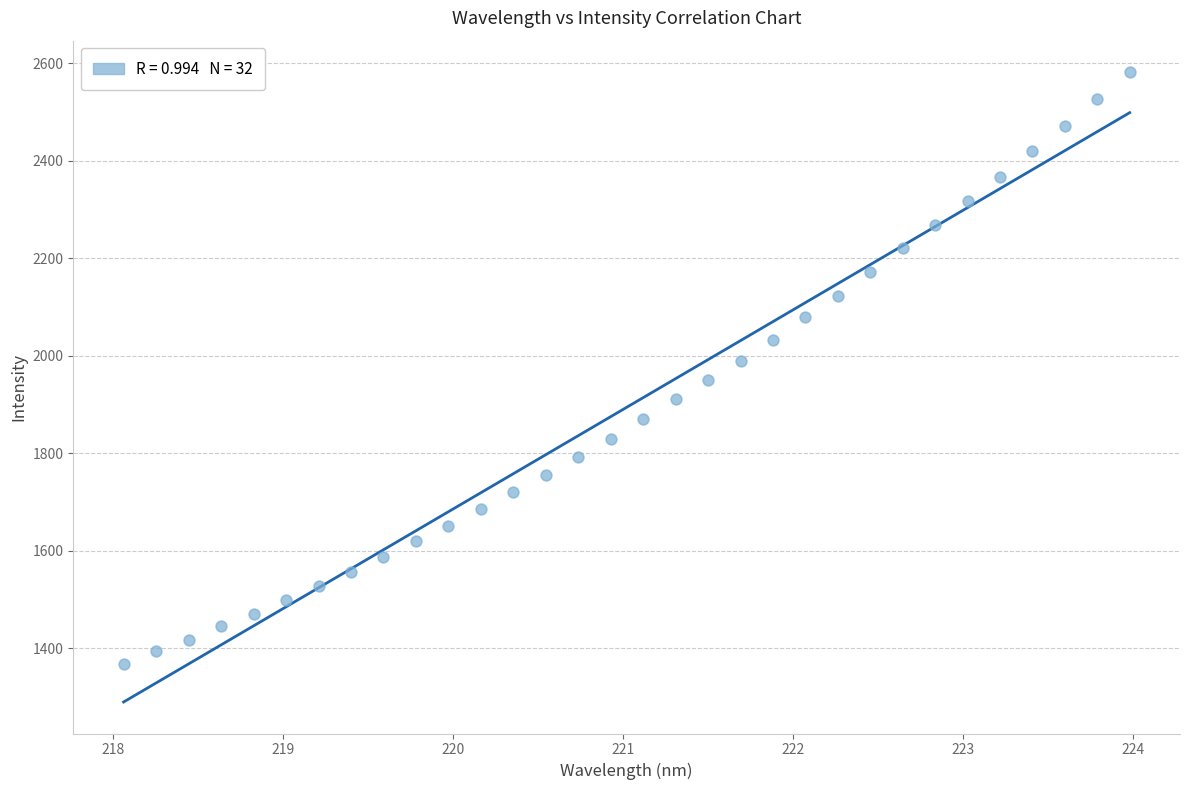

What is the range of Y values (max minus min)?

1213.6